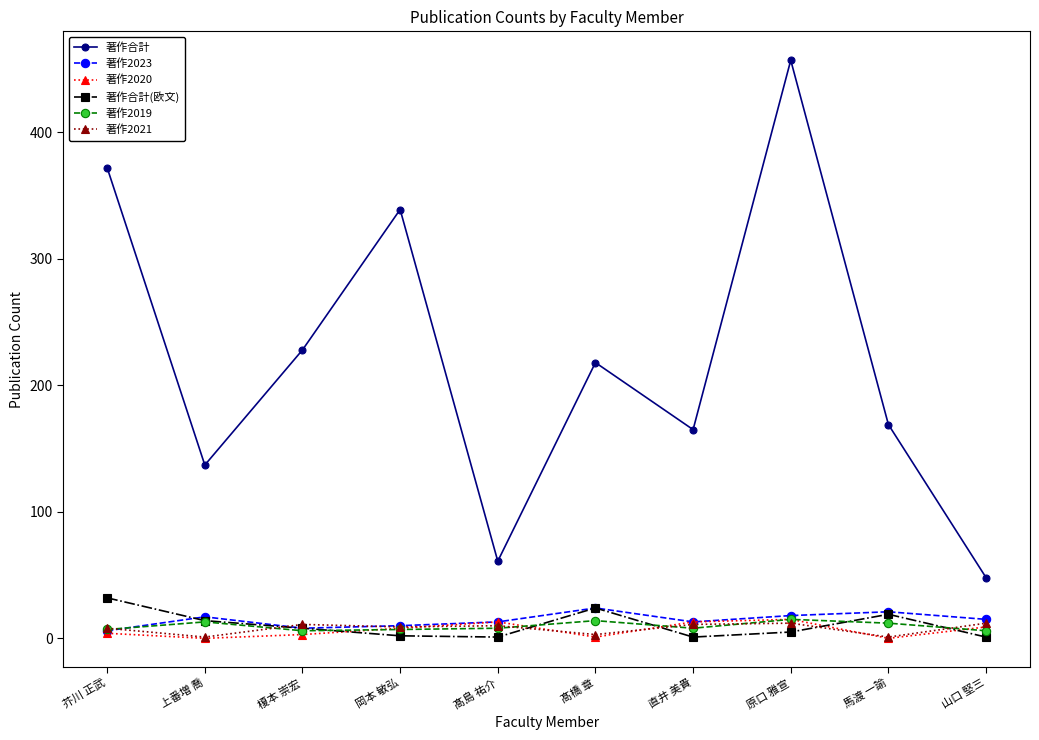

Which series changed the most between 髙島 祐介 and 原口 雅宣?

著作合計